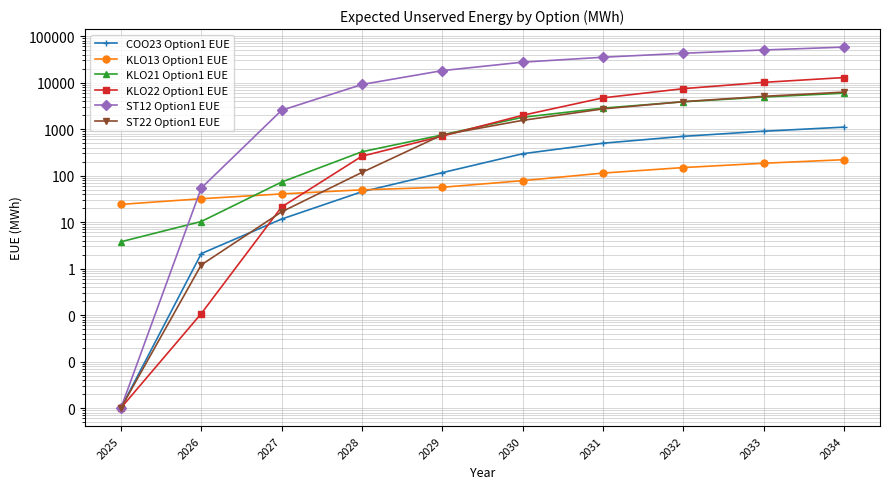

Is it true that ST12 Option1 EUE equals 86538.7 at 2033?

False